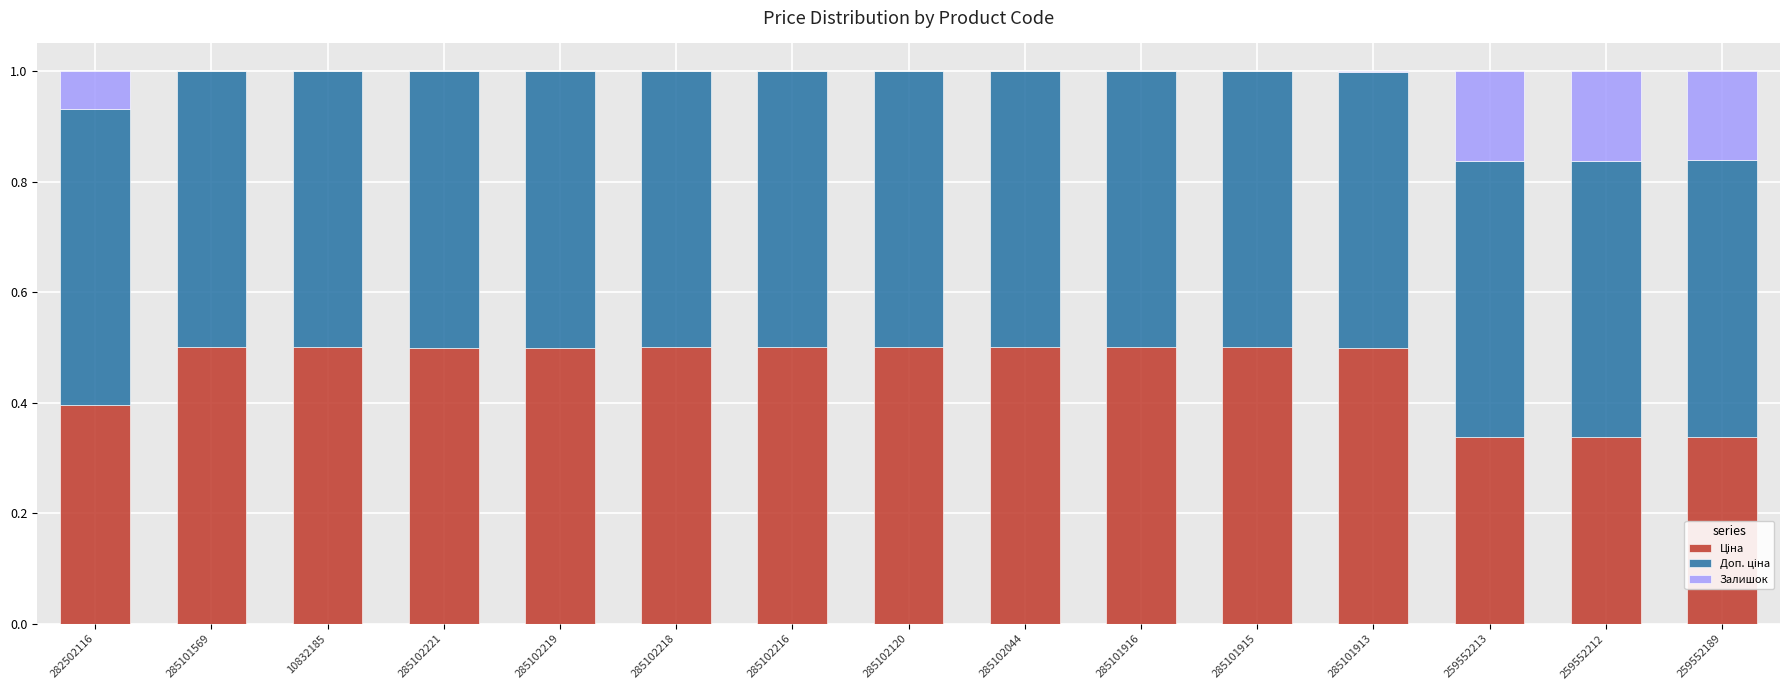

Are the bars horizontal?

No